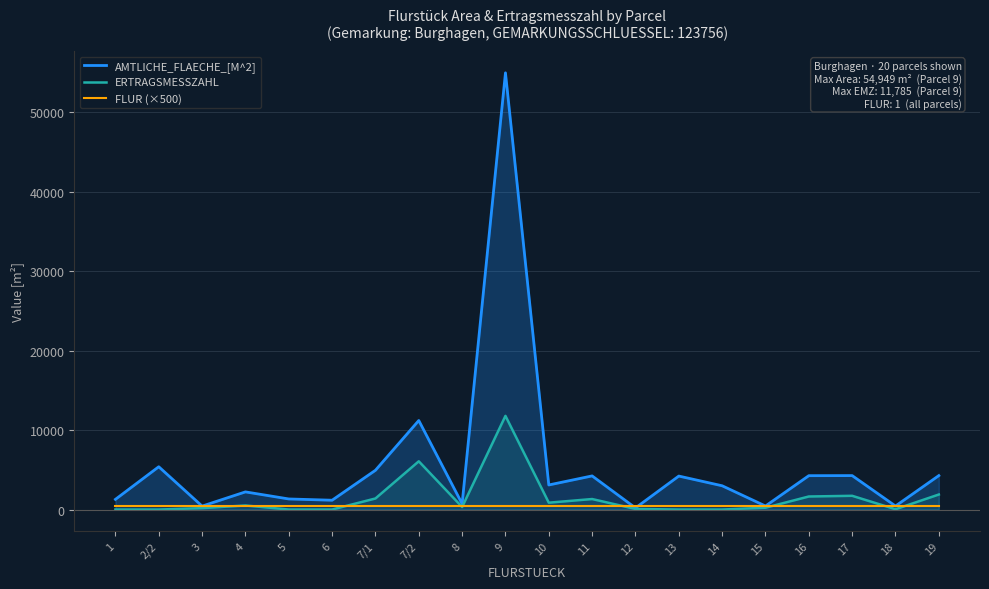

What are all the series names shown in the legend?

AMTLICHE_FLAECHE_[M^2], ERTRAGSMESSZAHL, FLUR (×500)